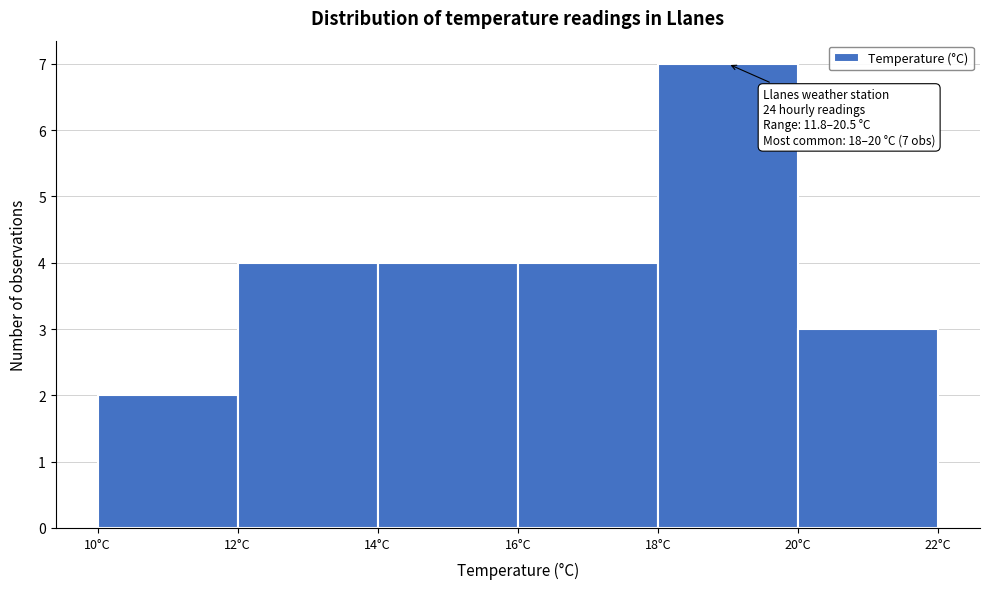

Which range on the x-axis has the tallest bar?

18 to 20